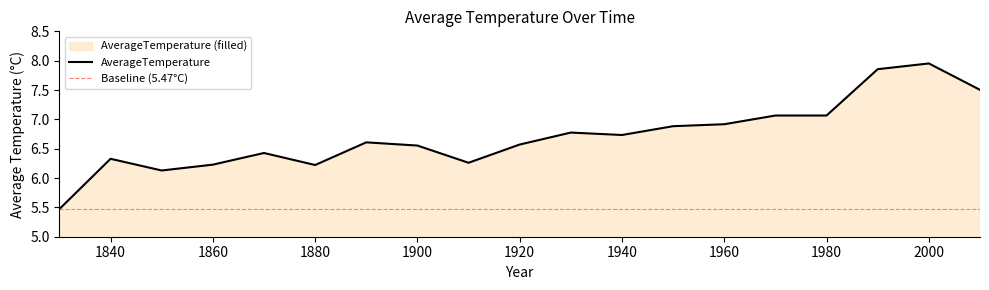

What is the average value?

6.7